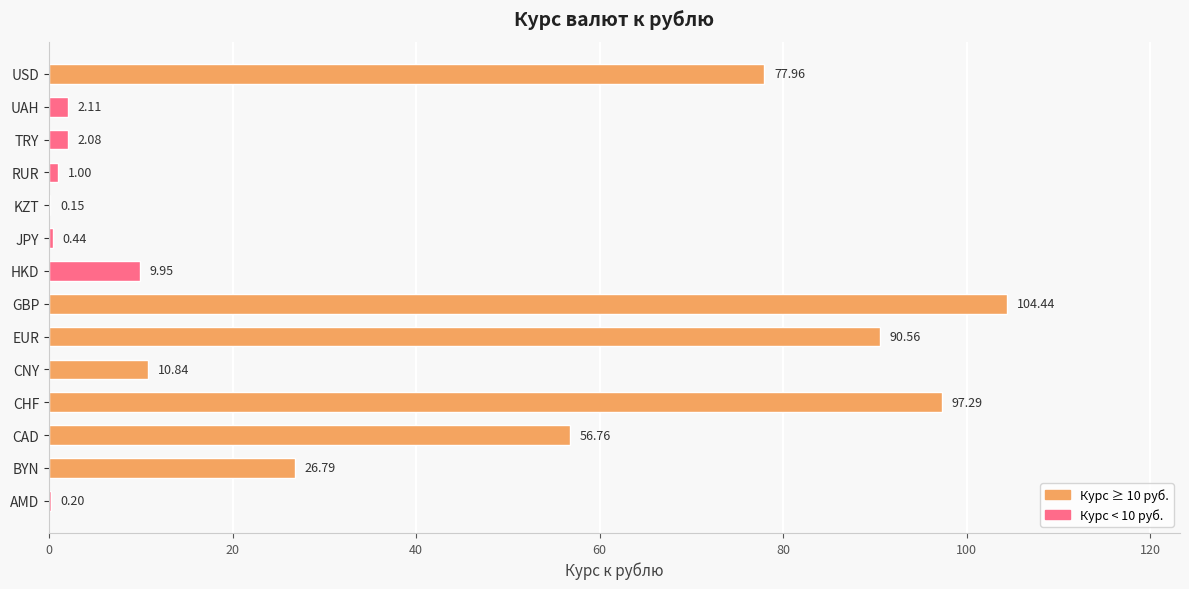

What is the sum of the values at HKD and JPY?

10.4